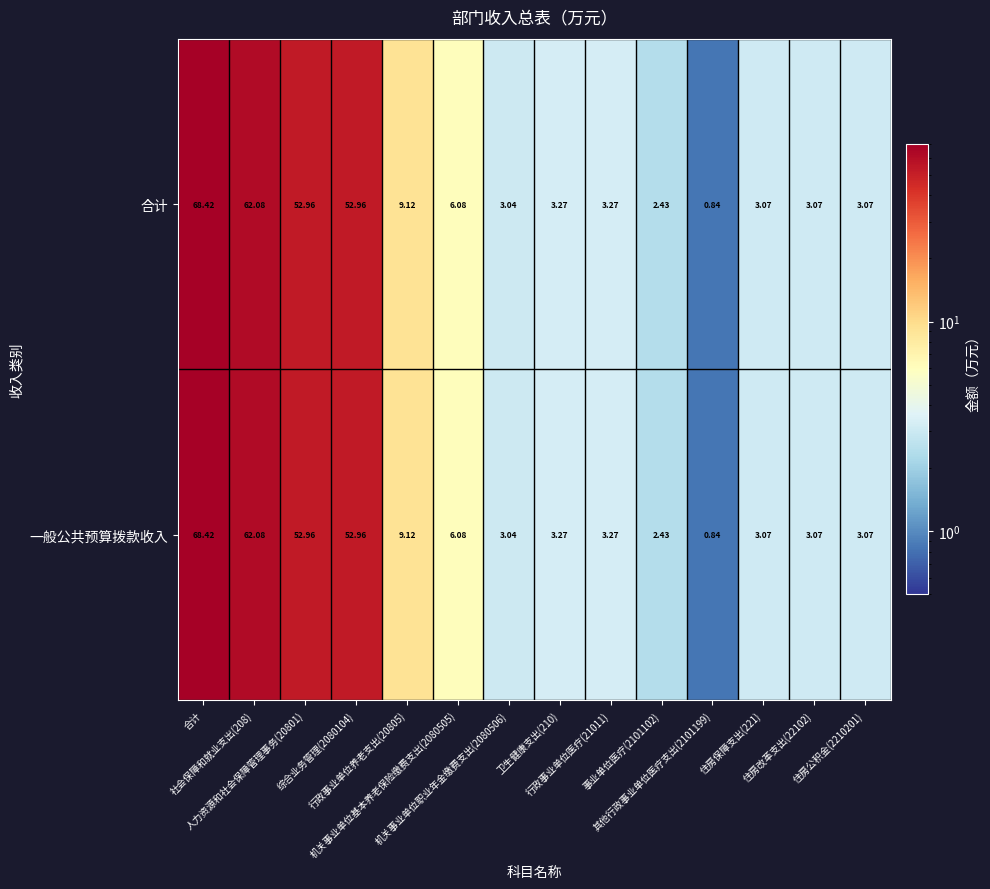

Reading left to right, transcribe all the data shown in this chart.

合计: 合计=68.4	社会保障和就业支出(208)=62.1	人力资源和社会保障管理事务(20801)=53.0	综合业务管理(2080104)=53.0	行政事业单位养老支出(20805)=9.1	机关事业单位基本养老保险缴费支出(2080505)=6.1	机关事业单位职业年金缴费支出(2080506)=3.0	卫生健康支出(210)=3.3	行政事业单位医疗(21011)=3.3	事业单位医疗(2101102)=2.4	其他行政事业单位医疗支出(2101199)=0.8	住房保障支出(221)=3.1	住房改革支出(22102)=3.1	住房公积金(2210201)=3.1
一般公共预算拨款收入: 合计=68.4	社会保障和就业支出(208)=62.1	人力资源和社会保障管理事务(20801)=53.0	综合业务管理(2080104)=53.0	行政事业单位养老支出(20805)=9.1	机关事业单位基本养老保险缴费支出(2080505)=6.1	机关事业单位职业年金缴费支出(2080506)=3.0	卫生健康支出(210)=3.3	行政事业单位医疗(21011)=3.3	事业单位医疗(2101102)=2.4	其他行政事业单位医疗支出(2101199)=0.8	住房保障支出(221)=3.1	住房改革支出(22102)=3.1	住房公积金(2210201)=3.1